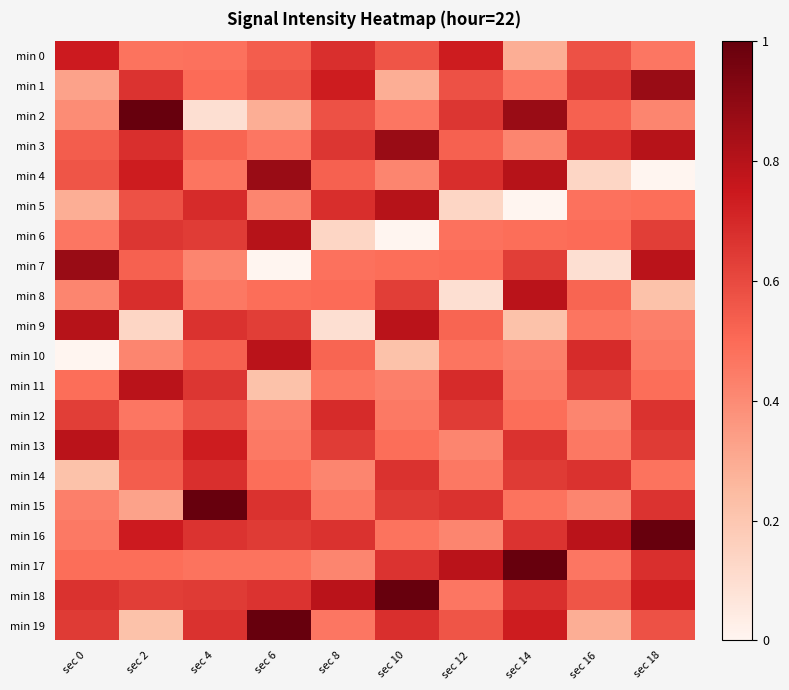

Which series changed the most between sec 14 and sec 18?

min 4